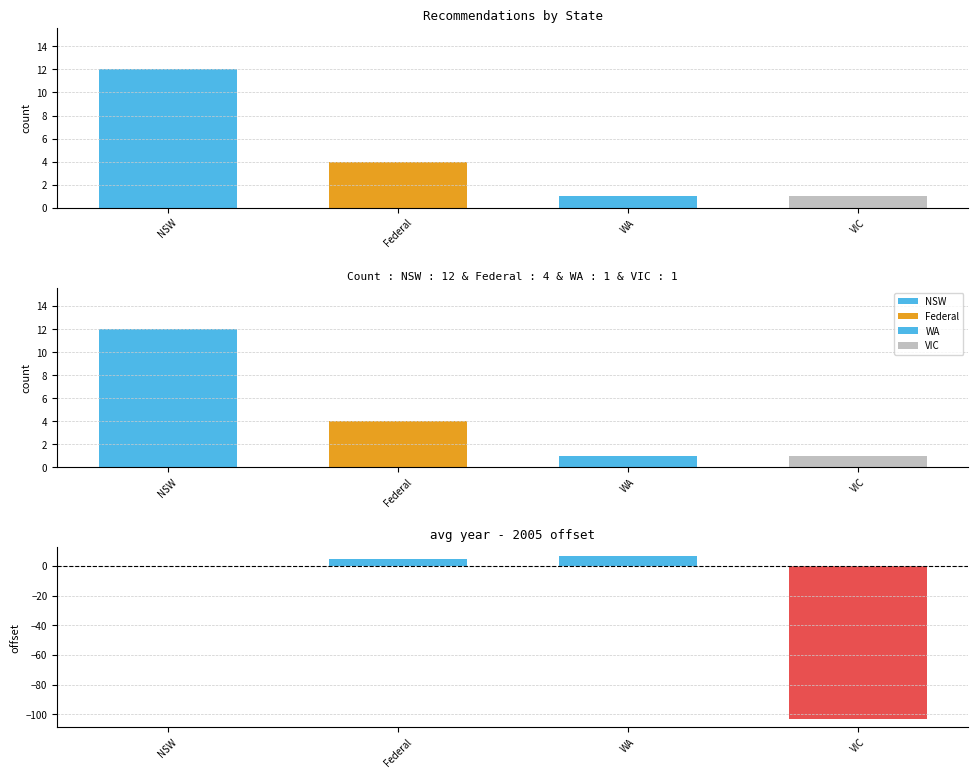

Which label corresponds to the largest value in the chart?

NSW